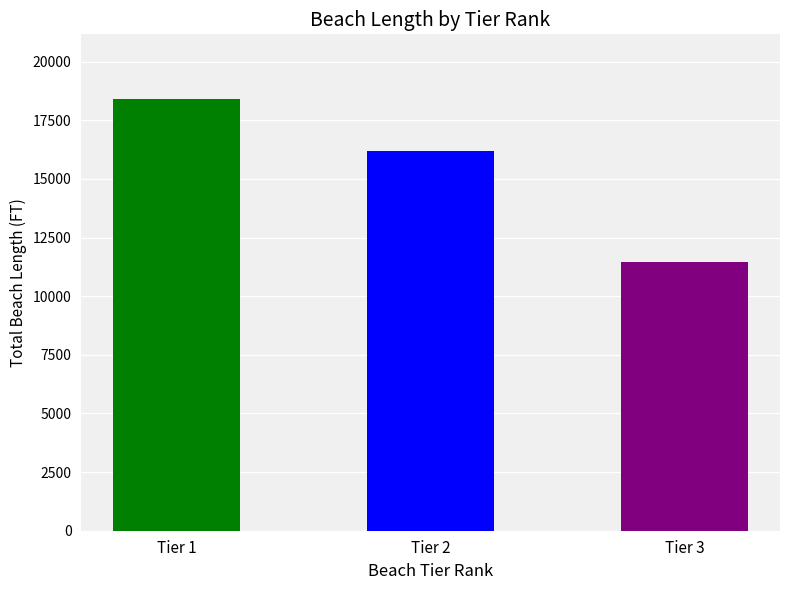

How many distinct data groups are displayed?

1